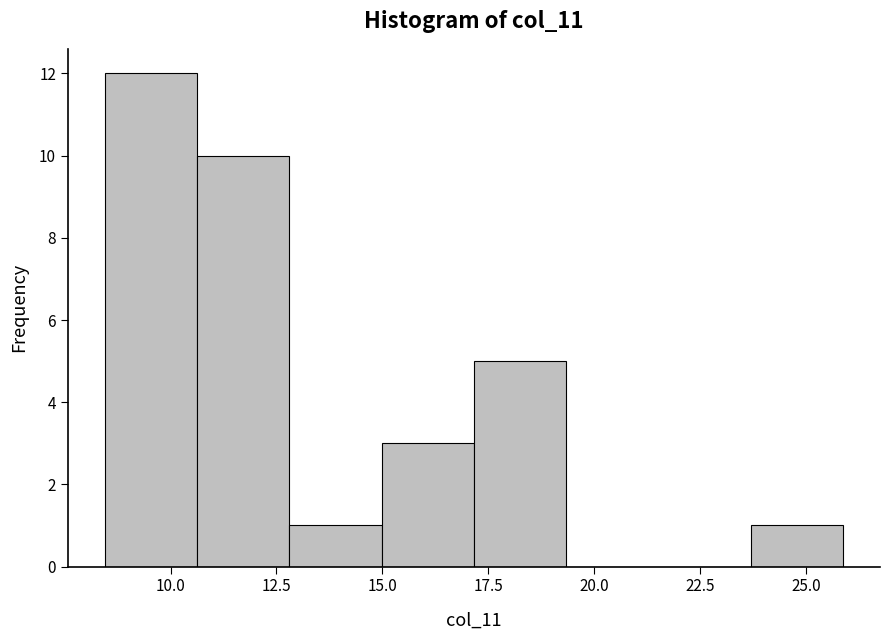

Over which range of the x-axis is the bar tallest?

8.5 to 10.5